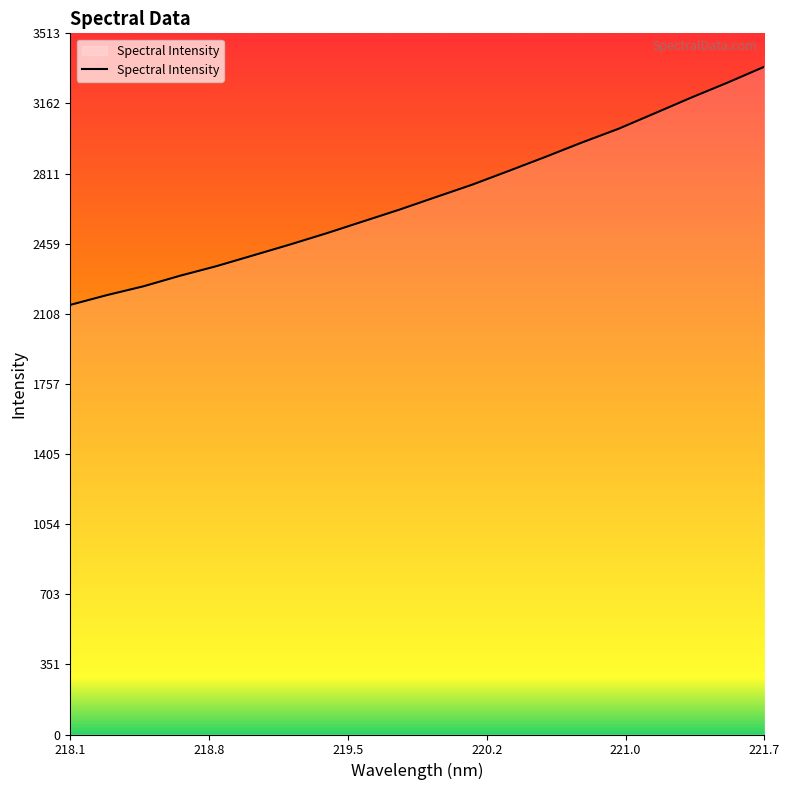

What is the difference between the maximum and minimum values?

1193.3